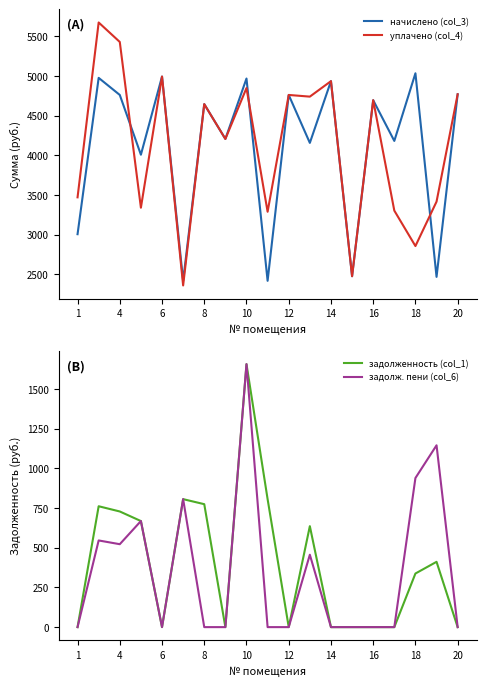

What is the lowest value of the начислено (col_3) series?

2417.8